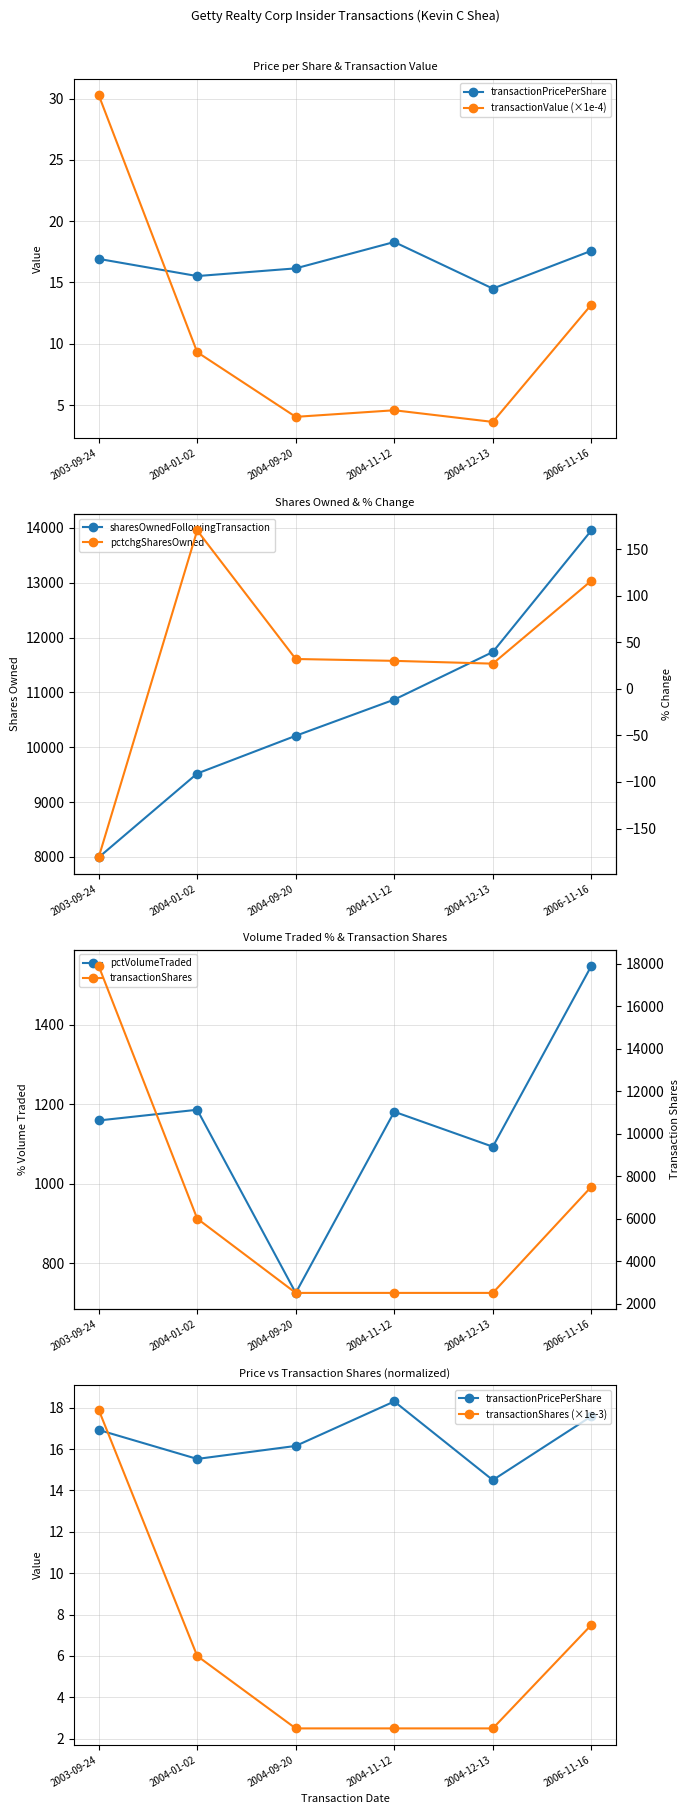

True or false: transactionValue has more than 1 points higher than both neighbors.

False